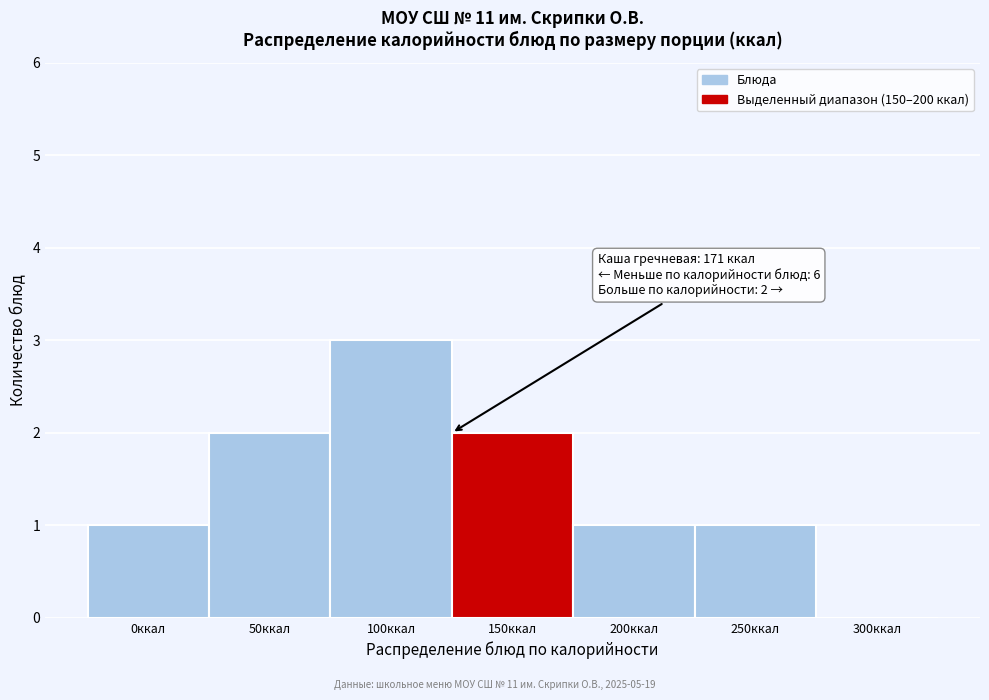

Reading left to right, what are all the values shown in this chart?

0ккал=1	50ккал=2	100ккал=3	150ккал=2	200ккал=1	250ккал=1	300ккал=0